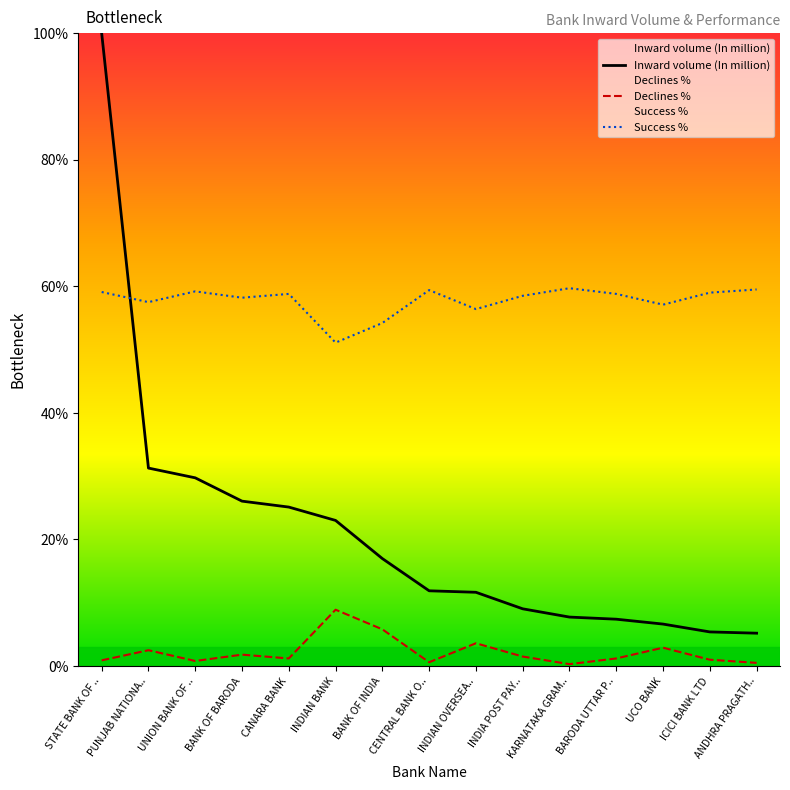

Reading right to left, extract all data points from this chart.

Inward volume (In million): ANDHRA PRAGATH..=5.2	ICICI BANK LTD=5.4	UCO BANK=6.6	BARODA UTTAR P..=7.4	KARNATAKA GRAM..=7.7	INDIA POST PAY..=9.0	INDIAN OVERSEA..=11.7	CENTRAL BANK O..=11.9	BANK OF INDIA=17.0	INDIAN BANK=23.0	CANARA BANK=25.1	BANK OF BARODA=26.1	UNION BANK OF ..=29.7	PUNJAB NATIONA..=31.3	STATE BANK OF ..=100.0
Declines %: ANDHRA PRAGATH..=0.5	ICICI BANK LTD=1.0	UCO BANK=2.9	BARODA UTTAR P..=1.2	KARNATAKA GRAM..=0.3	INDIA POST PAY..=1.5	INDIAN OVERSEA..=3.6	CENTRAL BANK O..=0.6	BANK OF INDIA=5.8	INDIAN BANK=8.9	CANARA BANK=1.2	BANK OF BARODA=1.8	UNION BANK OF ..=0.8	PUNJAB NATIONA..=2.5	STATE BANK OF ..=0.9
Success %: ANDHRA PRAGATH..=59.5	ICICI BANK LTD=59.0	UCO BANK=57.1	BARODA UTTAR P..=58.8	KARNATAKA GRAM..=59.7	INDIA POST PAY..=58.5	INDIAN OVERSEA..=56.4	CENTRAL BANK O..=59.4	BANK OF INDIA=54.2	INDIAN BANK=51.1	CANARA BANK=58.8	BANK OF BARODA=58.2	UNION BANK OF ..=59.2	PUNJAB NATIONA..=57.5	STATE BANK OF ..=59.1